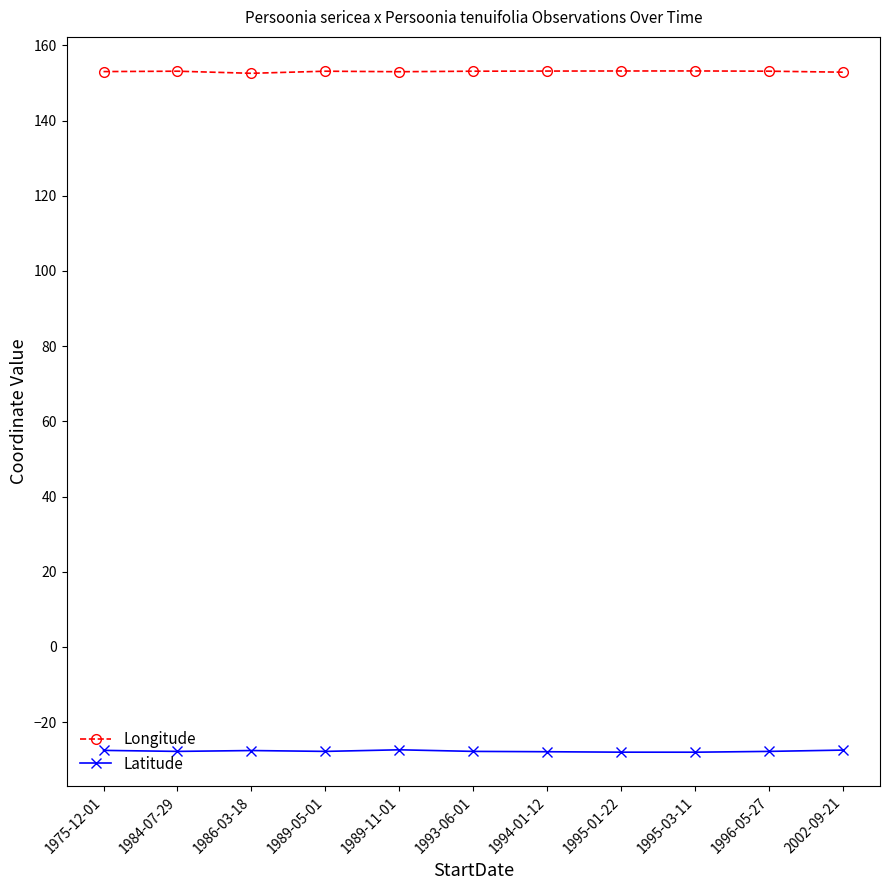

True or false: Longitude has more than 1 points higher than both neighbors.

True